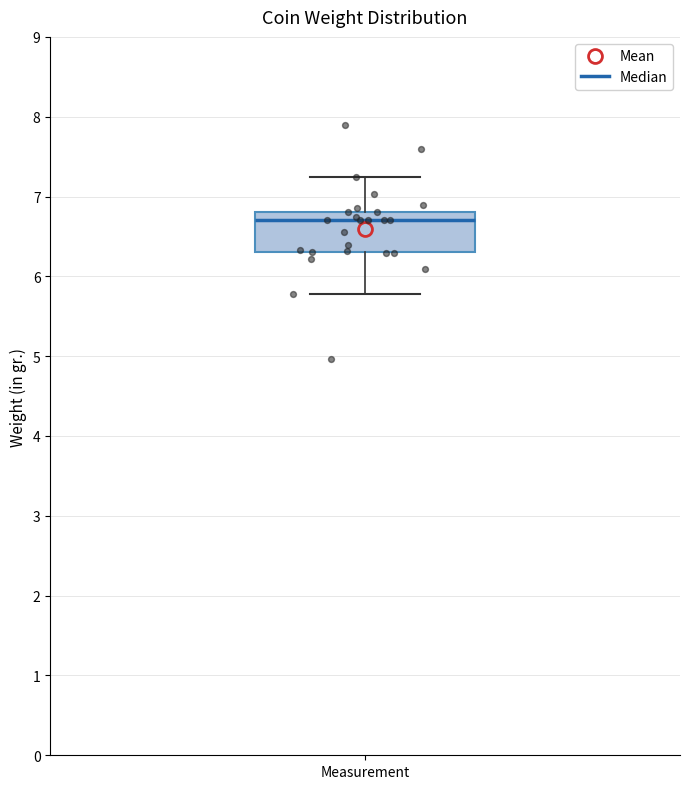

Where does the lower whisker of the box for Measurement end on the y-axis? The values are not printed on the chart, so give them approximately, as read against the axis.

5.8